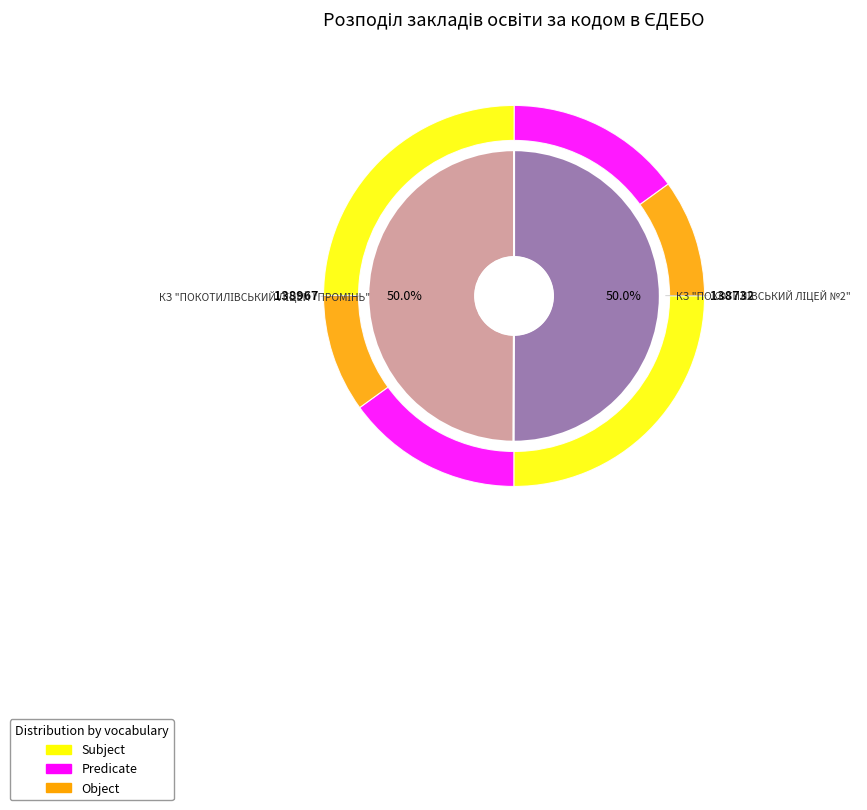

Approximately how many times larger is the value at КЗ "ПОКОТИЛІВСЬКИЙ ЛІЦЕЙ "ПРОМІНЬ" compared to КЗ "ПОКОТИЛІВСЬКИЙ ЛІЦЕЙ №2"?

1.0